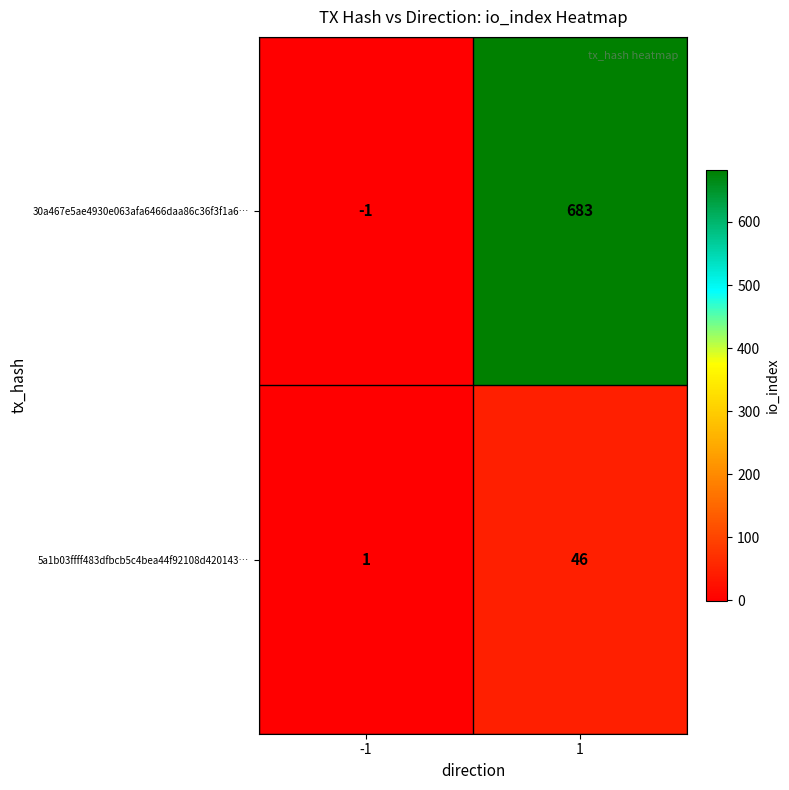

Is it true that 5a1b03ffff483dfbcb5c4bea44f92108d420143… equals 18 at 1?

False